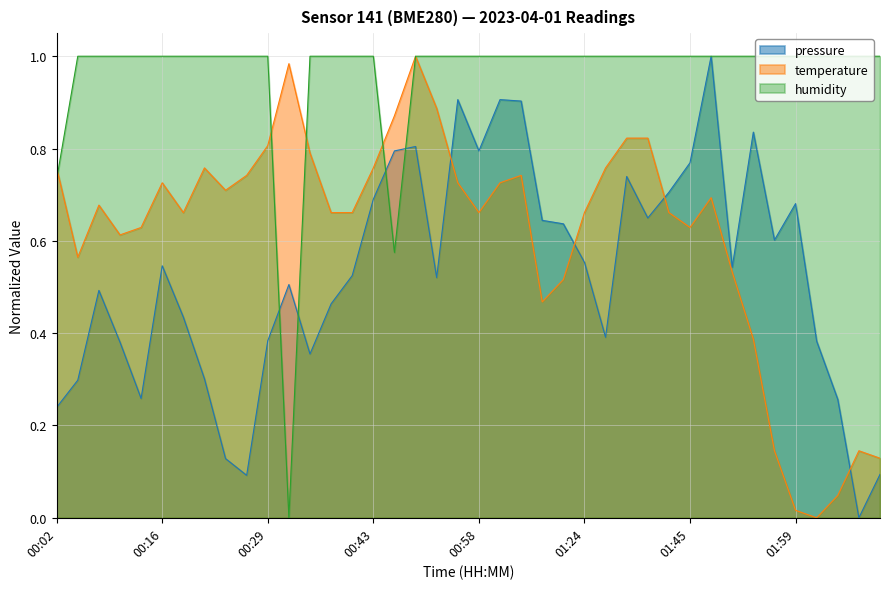

Reading left to right, transcribe all the data shown in this chart.

pressure: 0.2	0.3	0.5	0.4	0.3	0.5	0.4	0.3	0.1	0.1	0.4	0.5	0.4	0.5	0.5	0.7	0.8	0.8	0.5	0.9	0.8	0.9	0.9	0.6	0.6	0.6	0.4	0.7	0.6	0.7	0.8	1.0	0.5	0.8	0.6	0.7	0.4	0.3	0.0	0.1
temperature: 0.8	0.6	0.7	0.6	0.6	0.7	0.7	0.8	0.7	0.7	0.8	1.0	0.8	0.7	0.7	0.8	0.9	1.0	0.9	0.7	0.7	0.7	0.7	0.5	0.5	0.7	0.8	0.8	0.8	0.7	0.6	0.7	0.5	0.4	0.1	0.0	0.0	0.0	0.1	0.1
humidity: 0.7	1.0	1.0	1.0	1.0	1.0	1.0	1.0	1.0	1.0	1.0	0.0	1.0	1.0	1.0	1.0	0.6	1.0	1.0	1.0	1.0	1.0	1.0	1.0	1.0	1.0	1.0	1.0	1.0	1.0	1.0	1.0	1.0	1.0	1.0	1.0	1.0	1.0	1.0	1.0